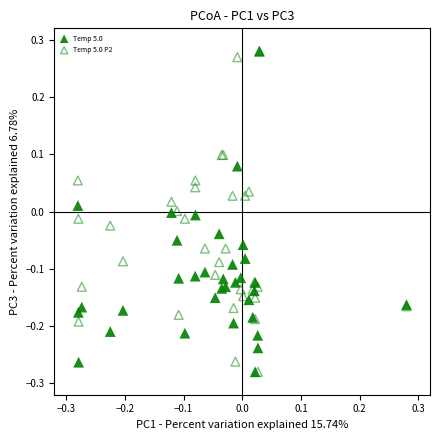

What are all the series names shown in the legend?

Temp 5.0, Temp 5.0 P2